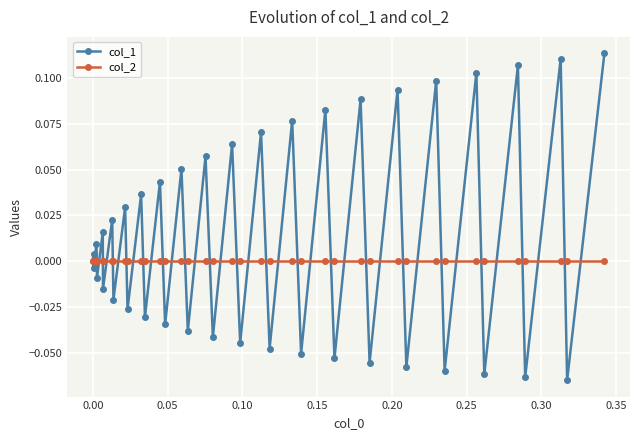

Which series has the largest total across all categories?

col_1